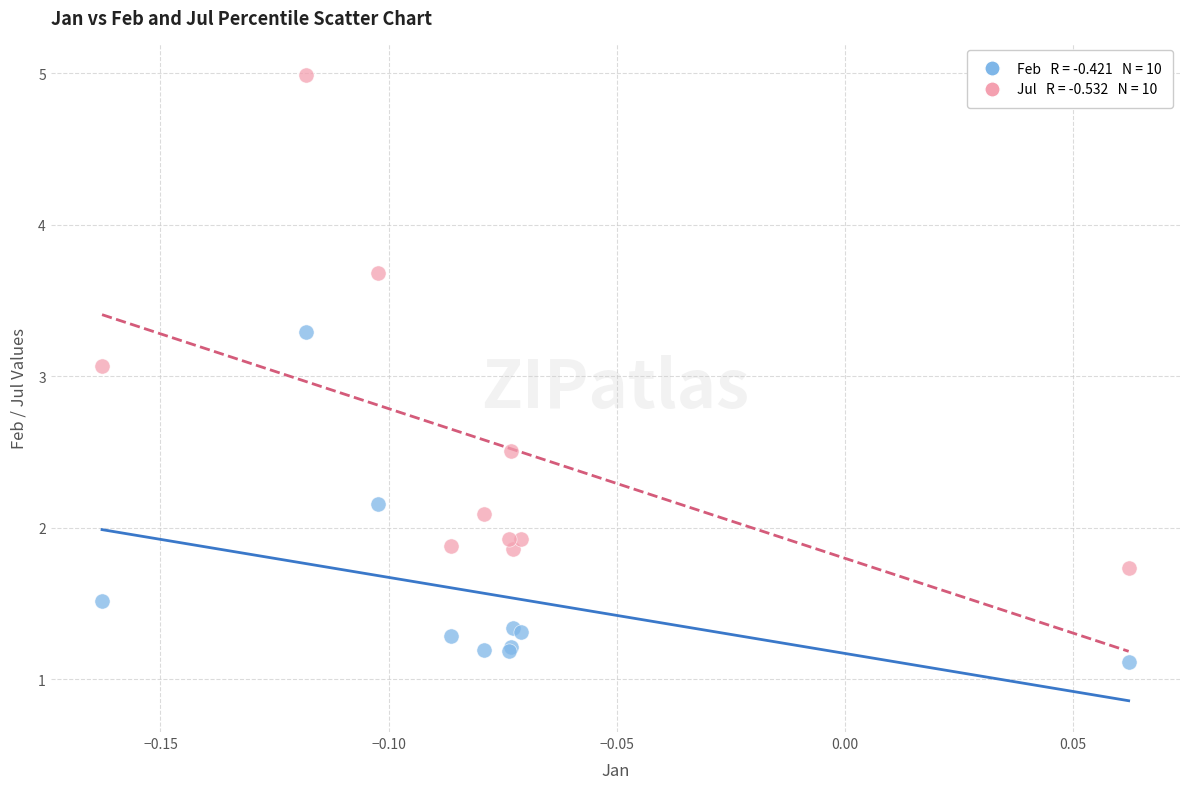

Across all series, what Y value is closest to 3?

3.1